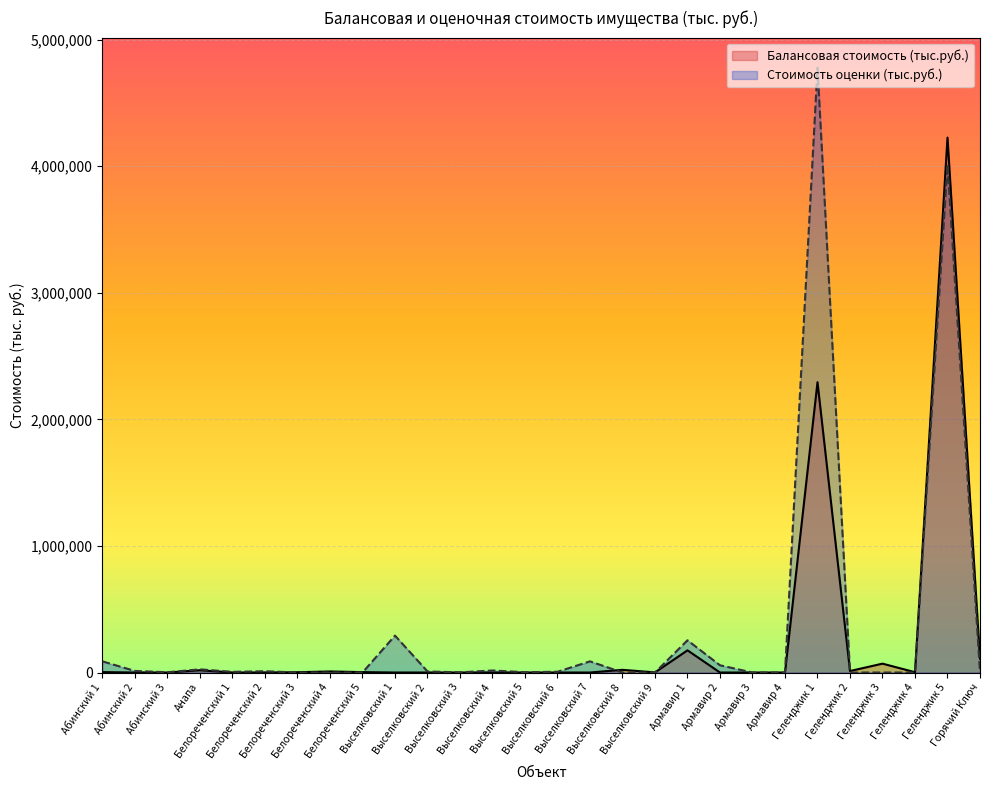

Is the value of Стоимость оценки (тыс.руб.) at Абинский 1 greater than the value of Балансовая стоимость (тыс.руб.) at Геленджик 1?

No